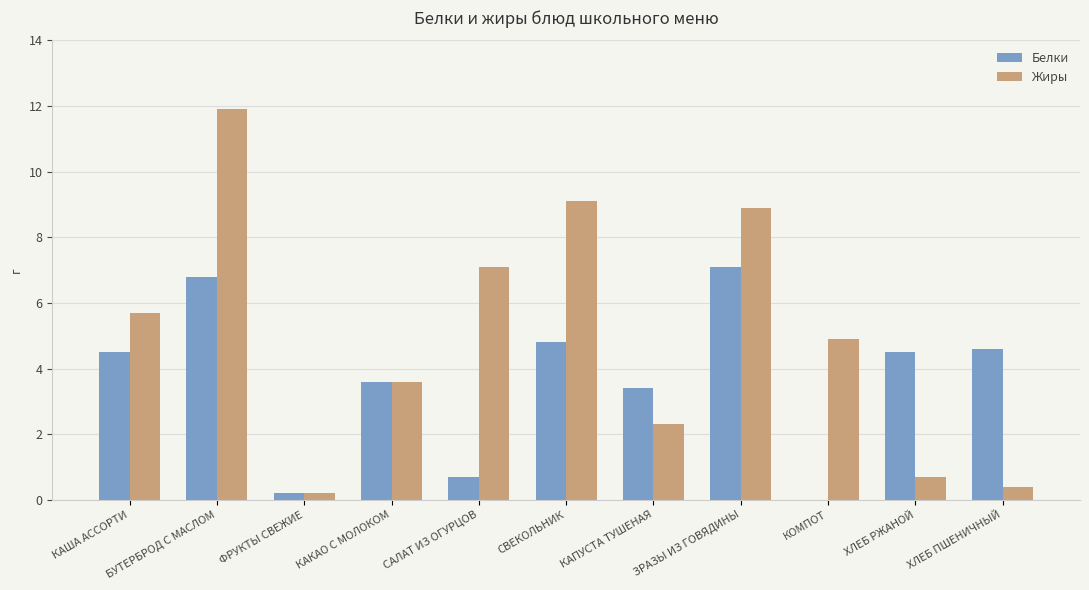

Which series changed the most between СВЕКОЛЬНИК and КОМПОТ?

Белки